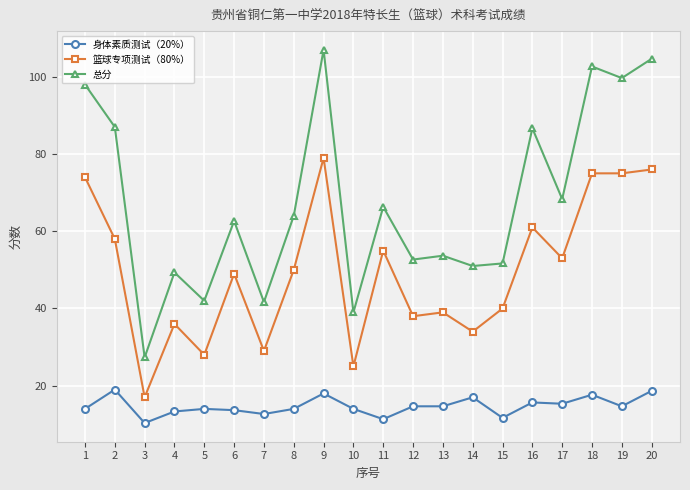

At 10, list the series in order from smallest to largest.

身体素质测试（20%）, 篮球专项测试（80%）, 总分